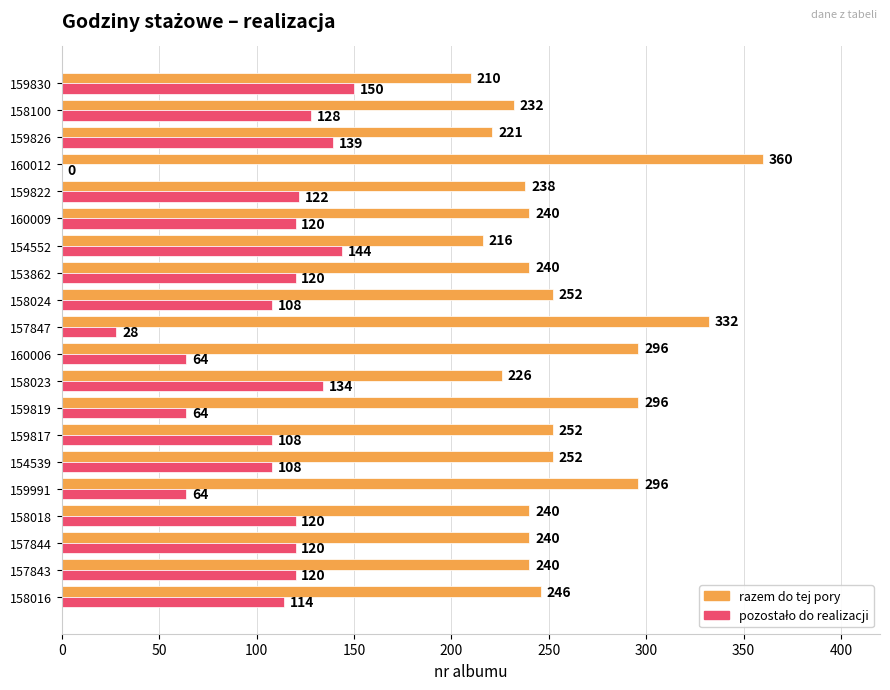

What is the total value across all series at 159826?

360